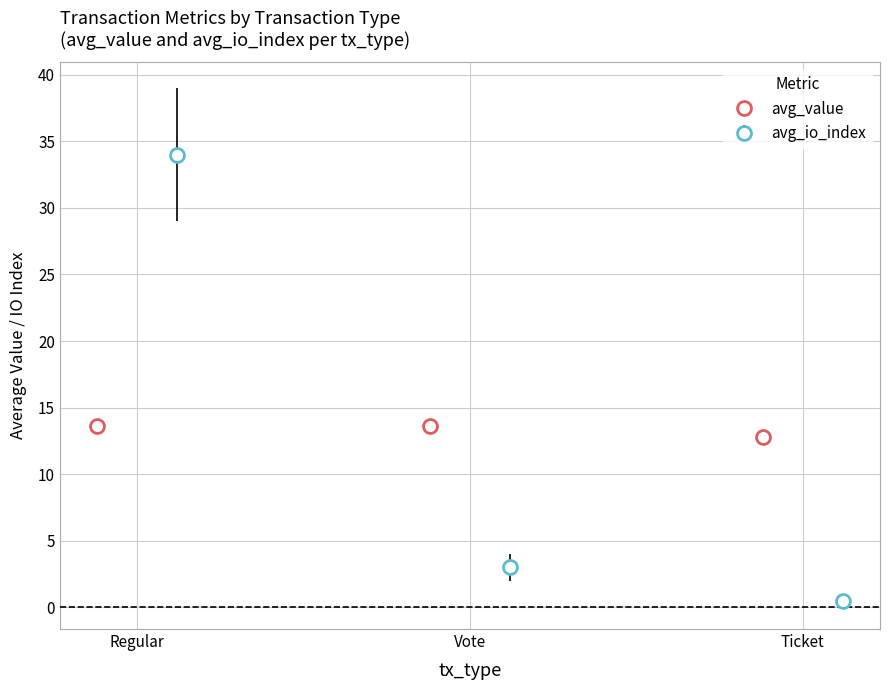

What is the minimum value for avg_value?

12.8